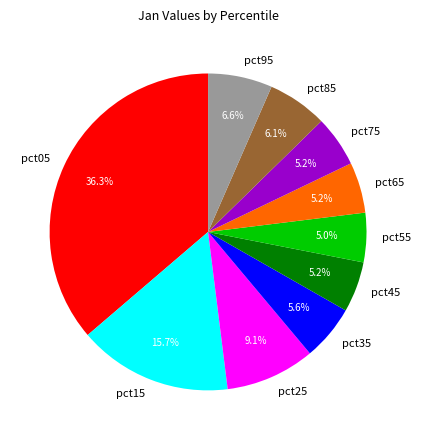

The pct35 slice represents 6% of the pie. True or false?

True